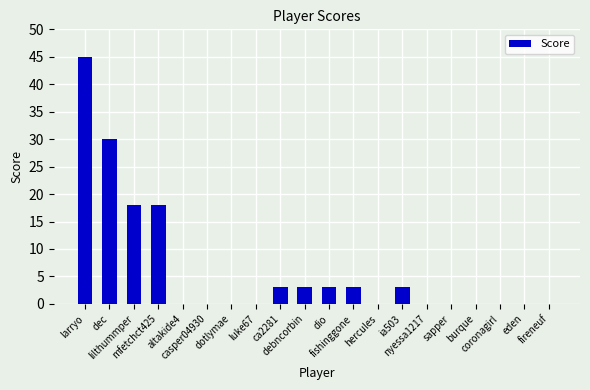

The value at fishinggone is 3. True or false?

True